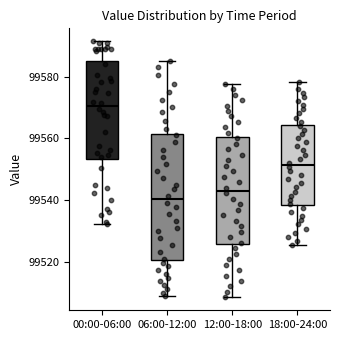

Reading left to right, transcribe this box plot: for each box, give where its median line is, the range the box spans, and where its two whiskers end, as read against the y-axis. The values are not printed on the chart, so give them approximately, as read against the axis.

00:00-06:00: median 99570, box 99554 to 99586, whiskers 99532 to 99592
06:00-12:00: median 99540, box 99520 to 99562, whiskers 99508 to 99586
12:00-18:00: median 99544, box 99526 to 99560, whiskers 99508 to 99578
18:00-24:00: median 99552, box 99538 to 99564, whiskers 99526 to 99578